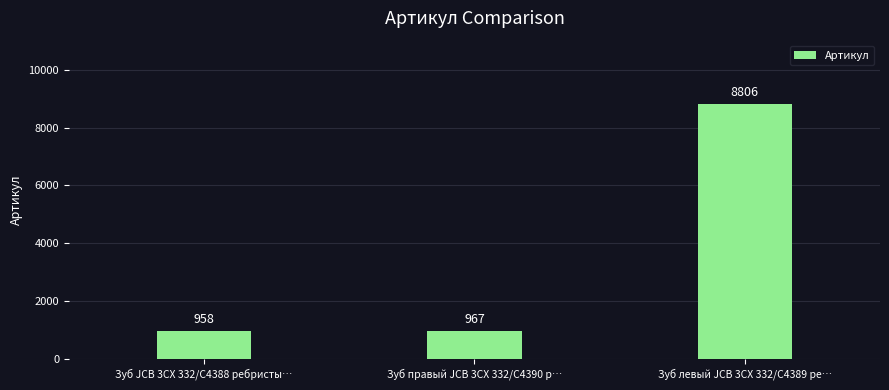

What is the change in value from Зуб правый JCB 3CX 332/C4390 р… to Зуб левый JCB 3CX 332/C4389 ре…?

+7839